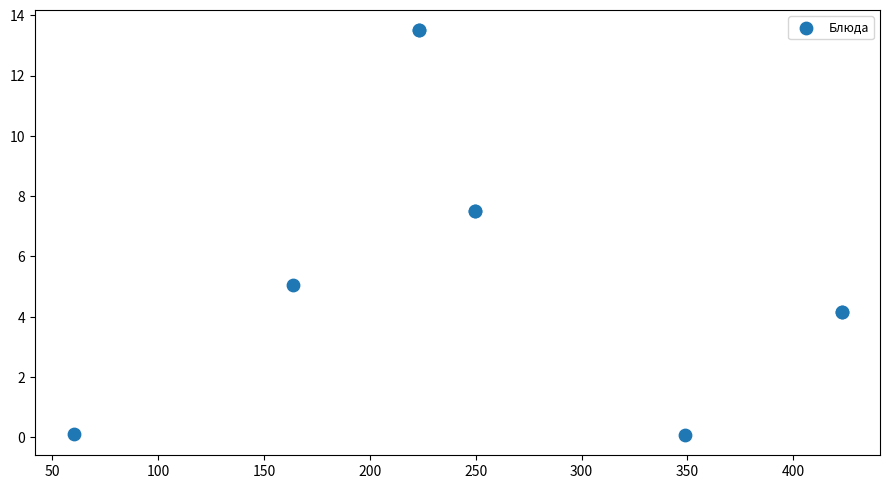

What Y value in the scatter plot is closest to 6?

5.1